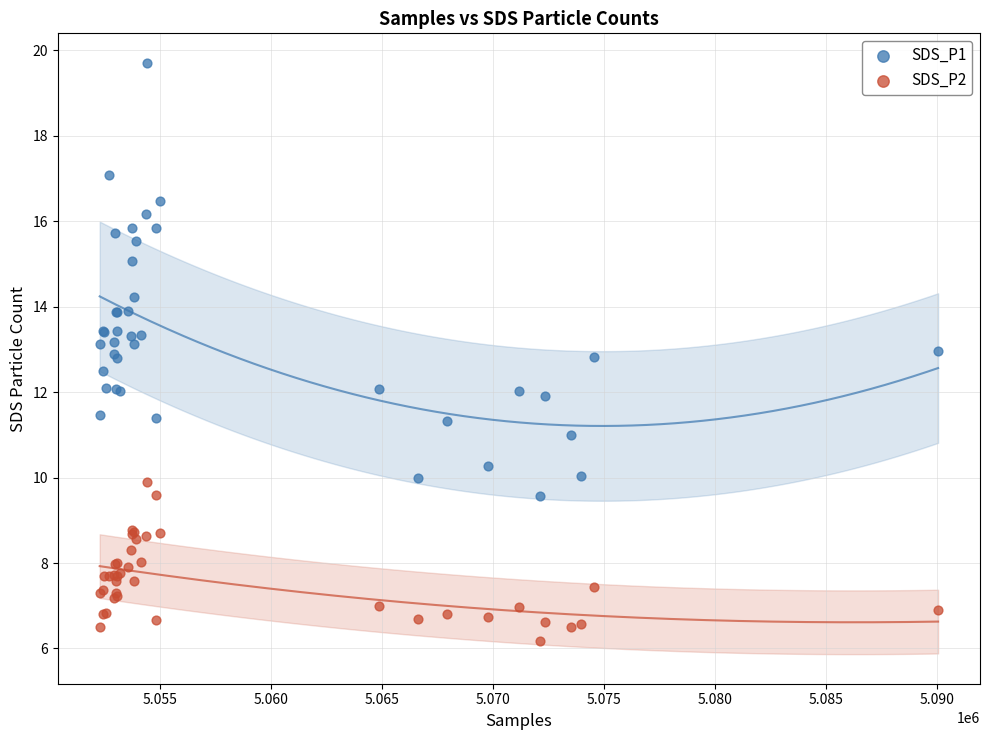

What are all the series names shown in the legend?

SDS_P1, SDS_P2